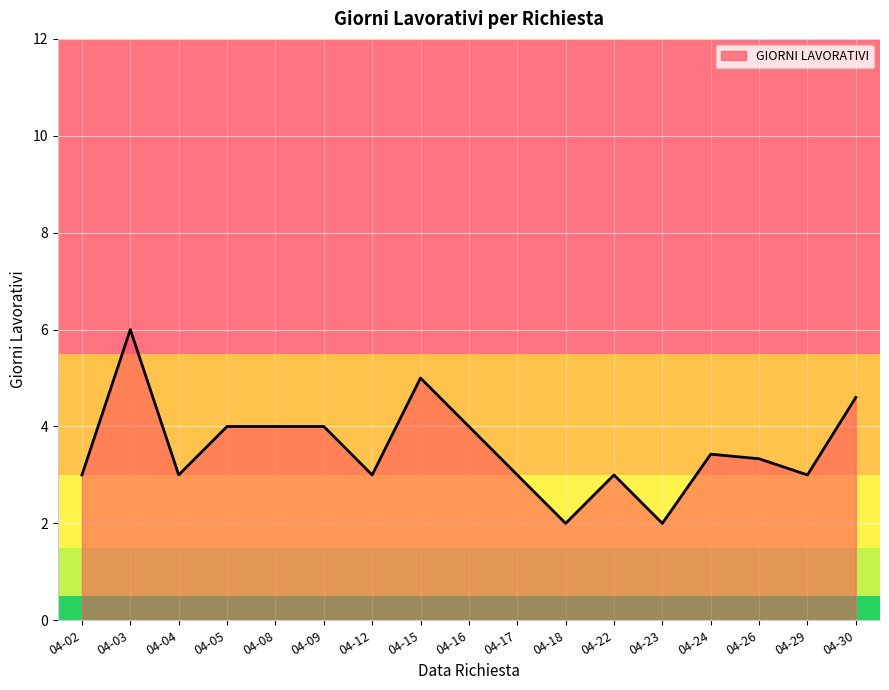

True or false: the data shows 1.5 at 04-08.

False